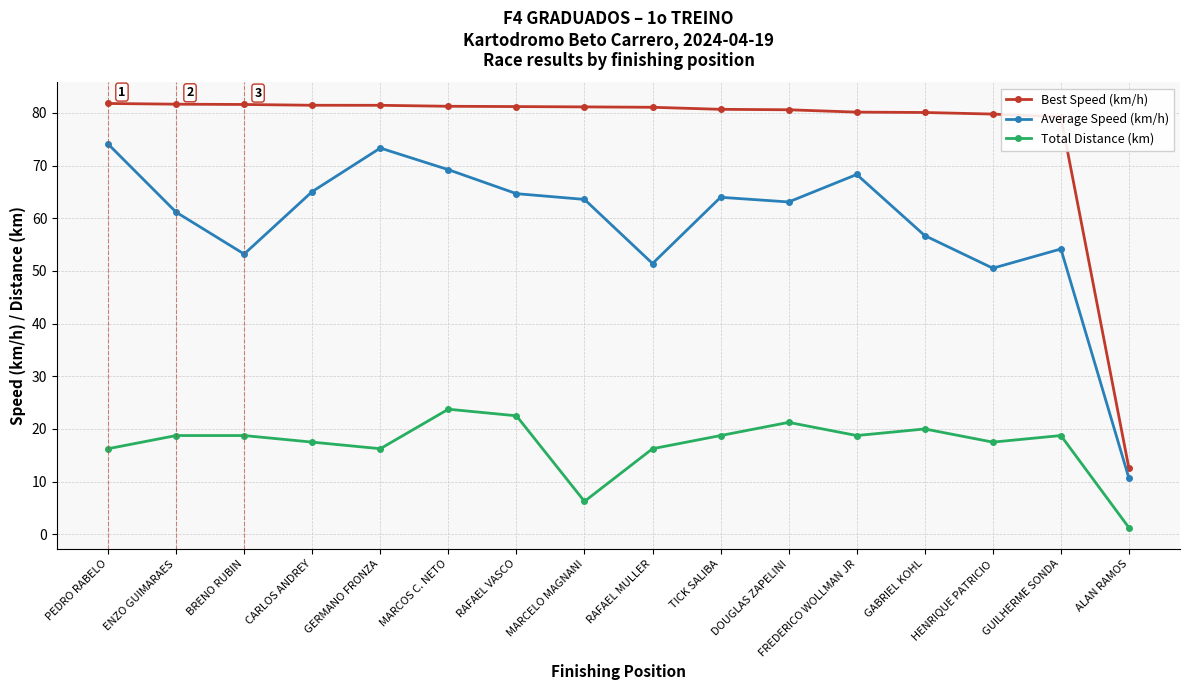

What is the value of the Average Speed (km/h) point at the 1st from the left?

74.1